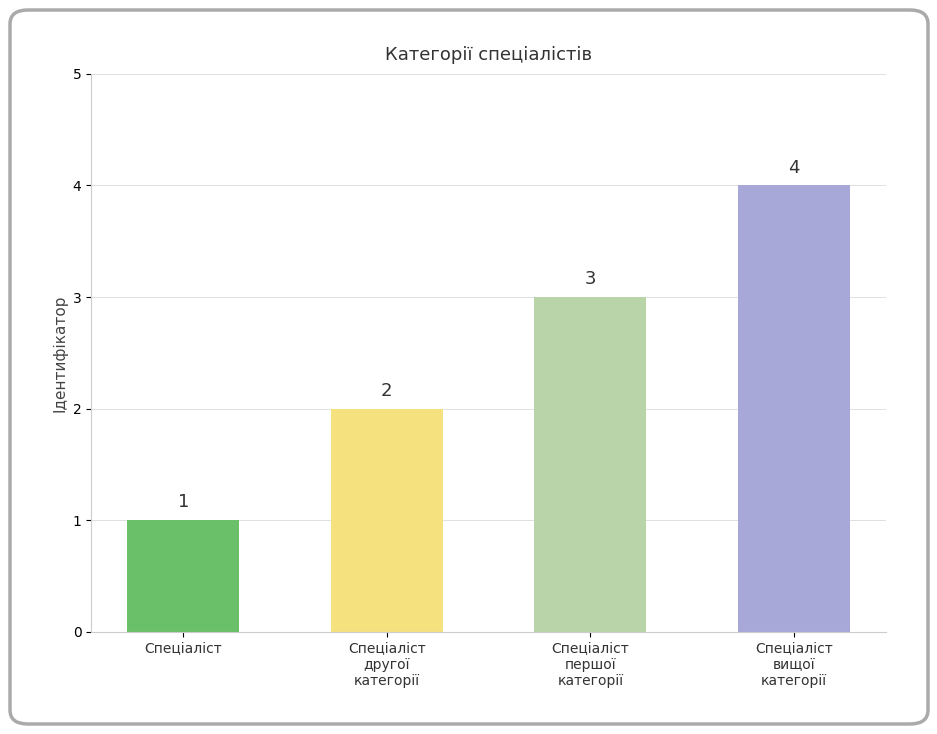

What is the difference between the maximum and minimum values?

3